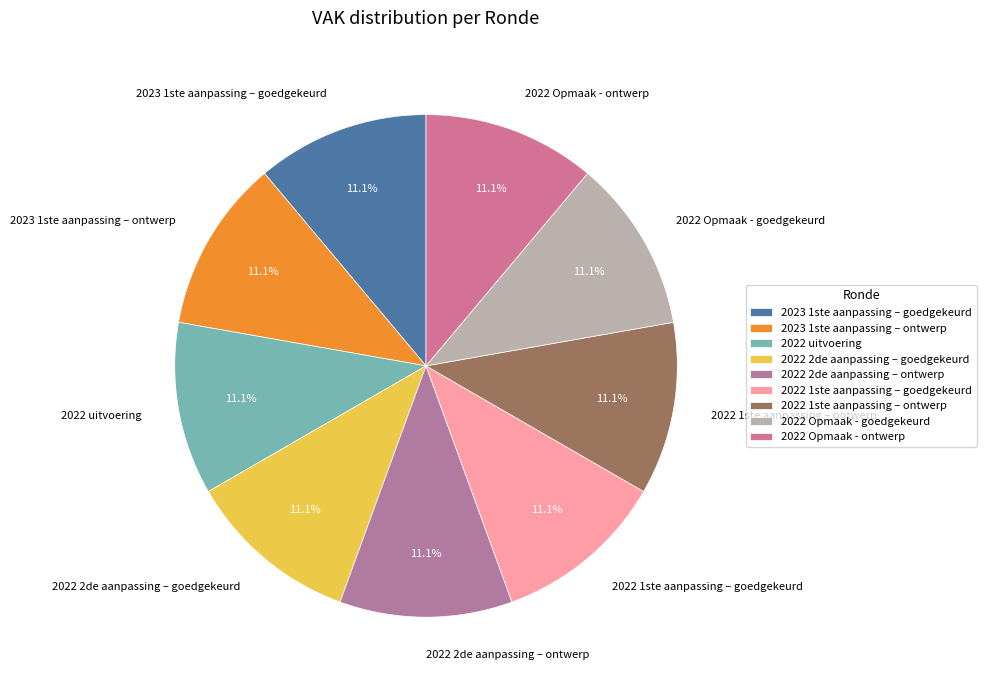

To the nearest percent, what is the average slice percentage?

11%